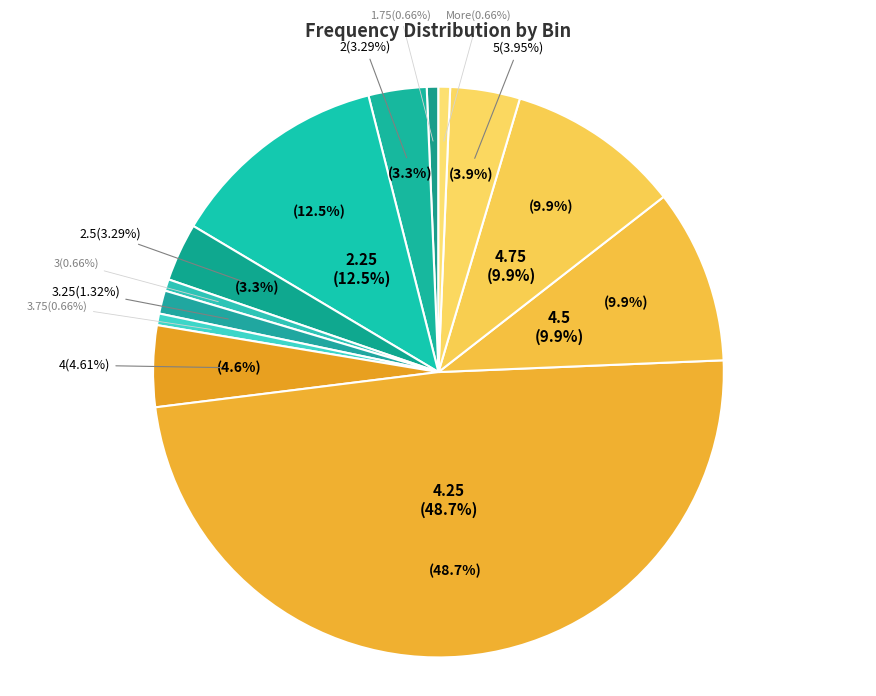

Which category has the biggest portion of the pie?

4.25